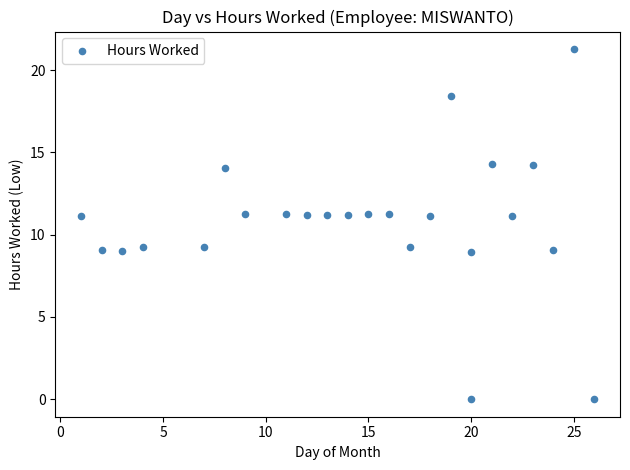

What is the range of Y values (max minus min)?

21.3